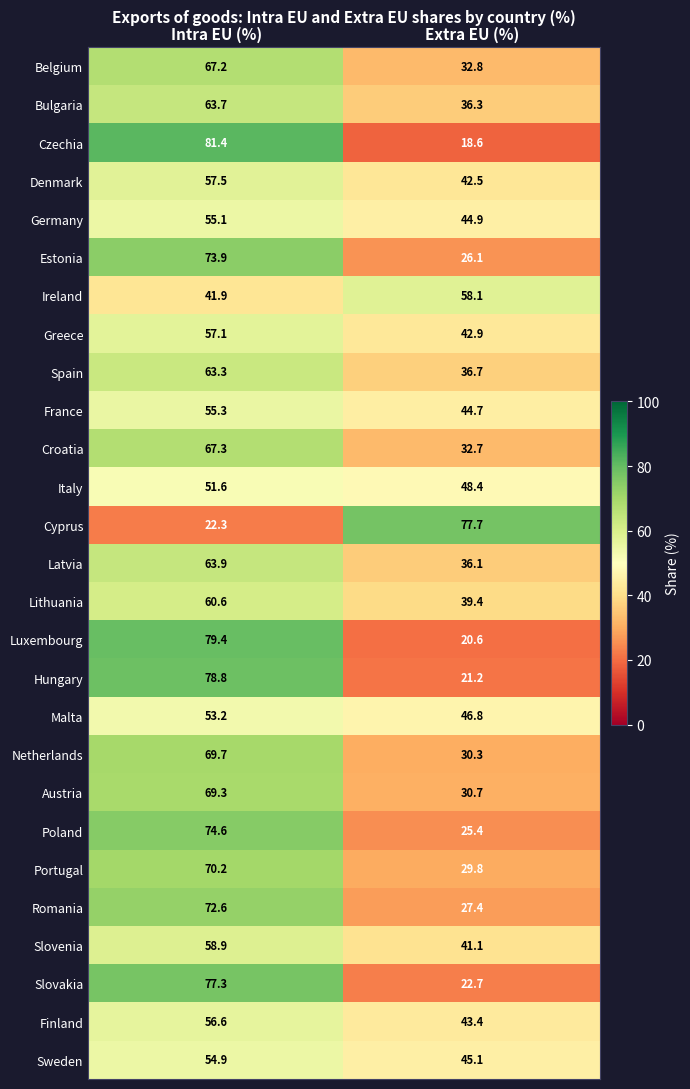

At which category is the sum across all series the highest?

Intra EU (%)